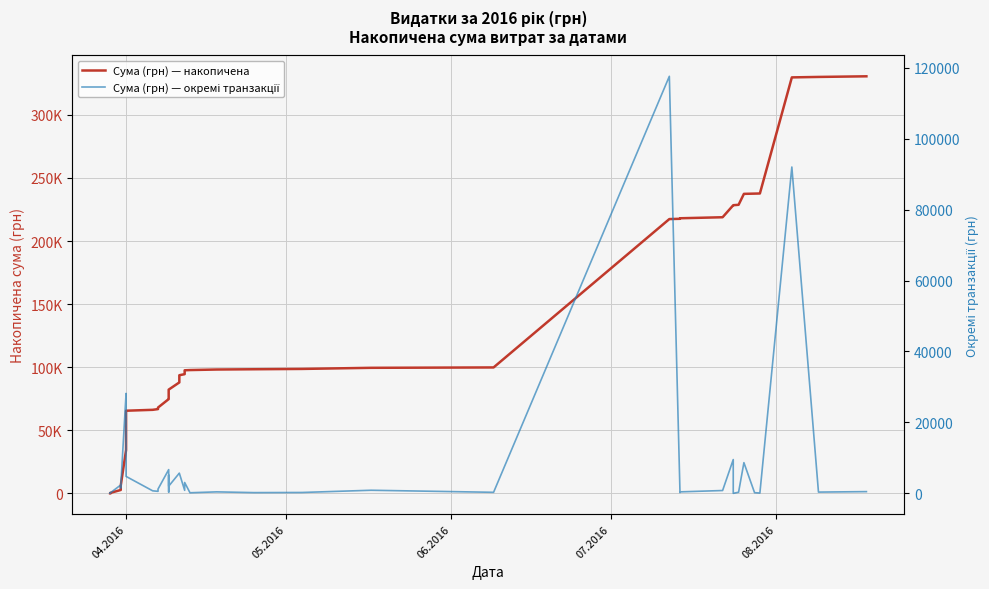

True or false: Сума (грн) — накопичена and Сума (грн) — окремі транзакції intersect in this chart.

False